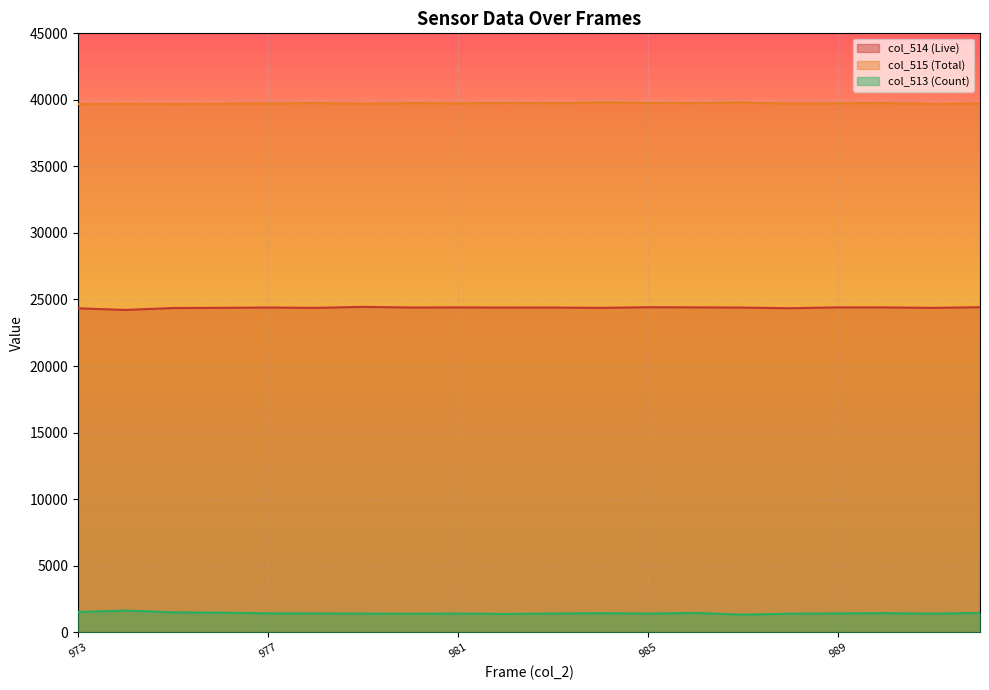

Rank the series by their maximum value, from highest to lowest.

col_515 (Total), col_514 (Live), col_513 (Count)